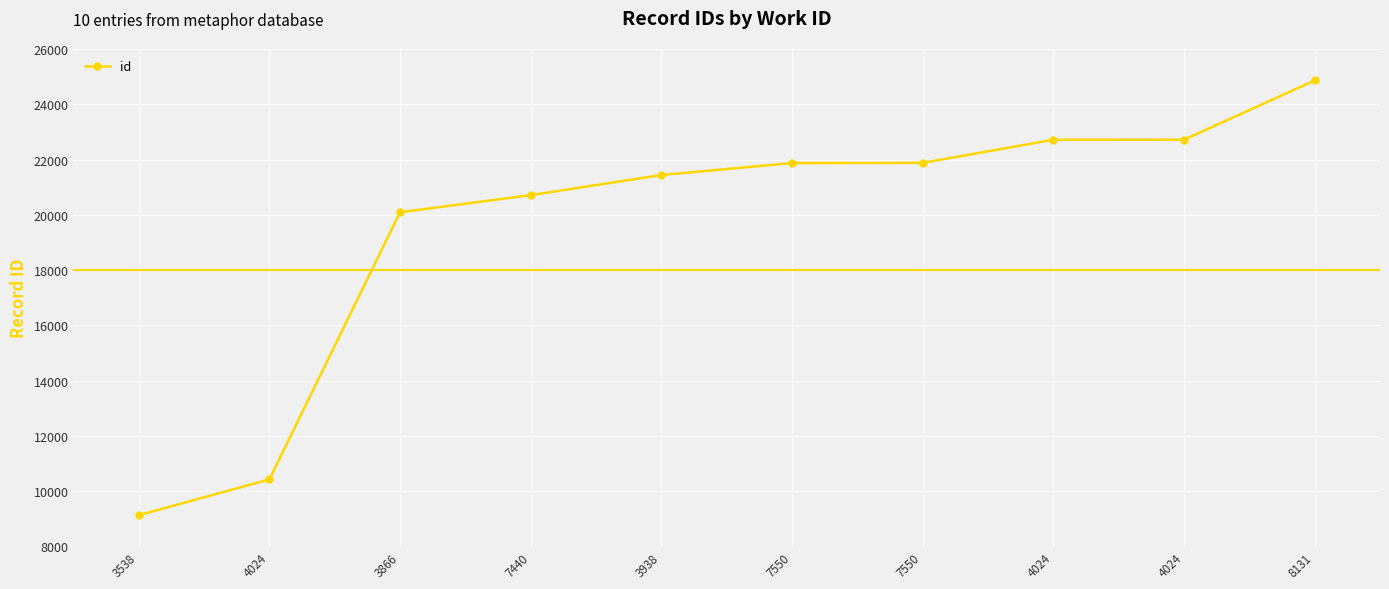

Reading right to left, list all the values displayed in this chart.

8131=24860	4024=22716	4024=22715	7550=21878	7550=21872	3938=21439	7440=20710	3866=20092	4024=10421	3538=9125